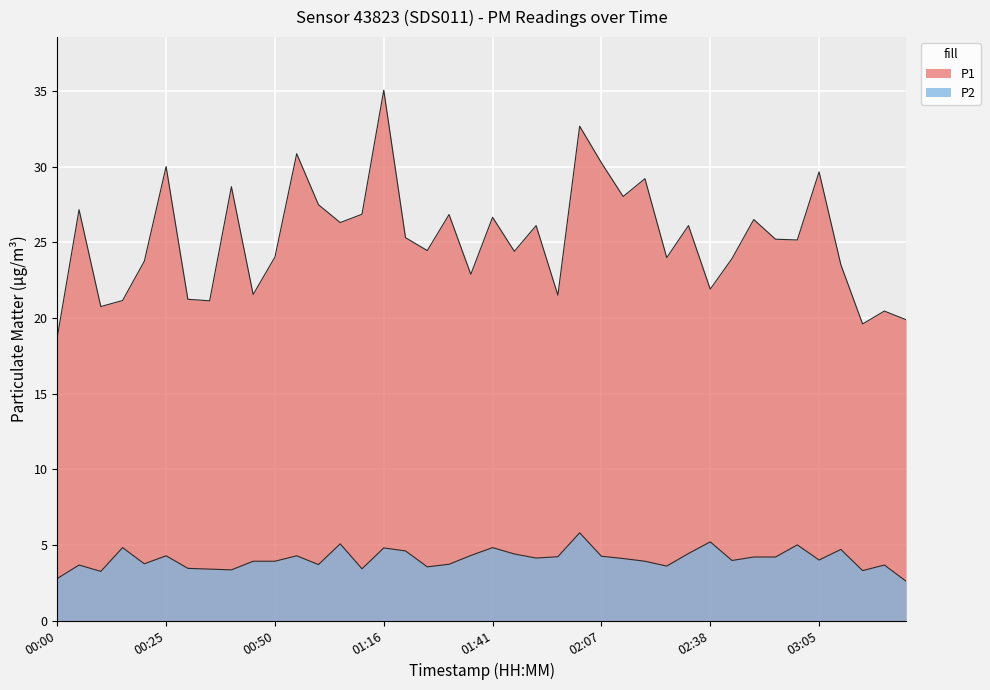

True or false: P2 and P1 intersect in this chart.

False